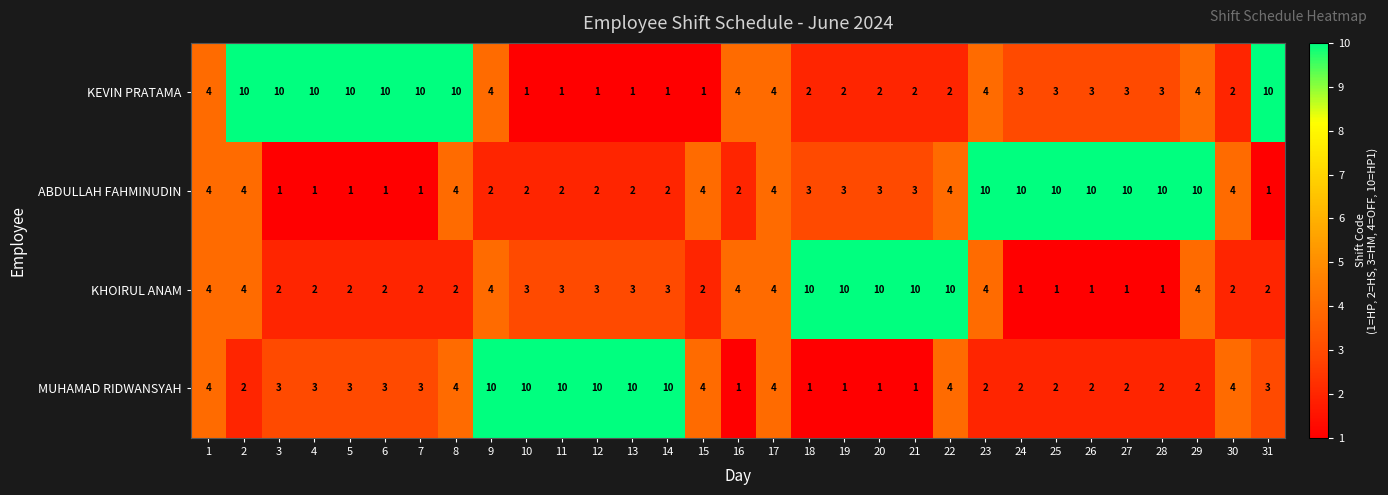

At how many categories does at least one series exceed 8?

26